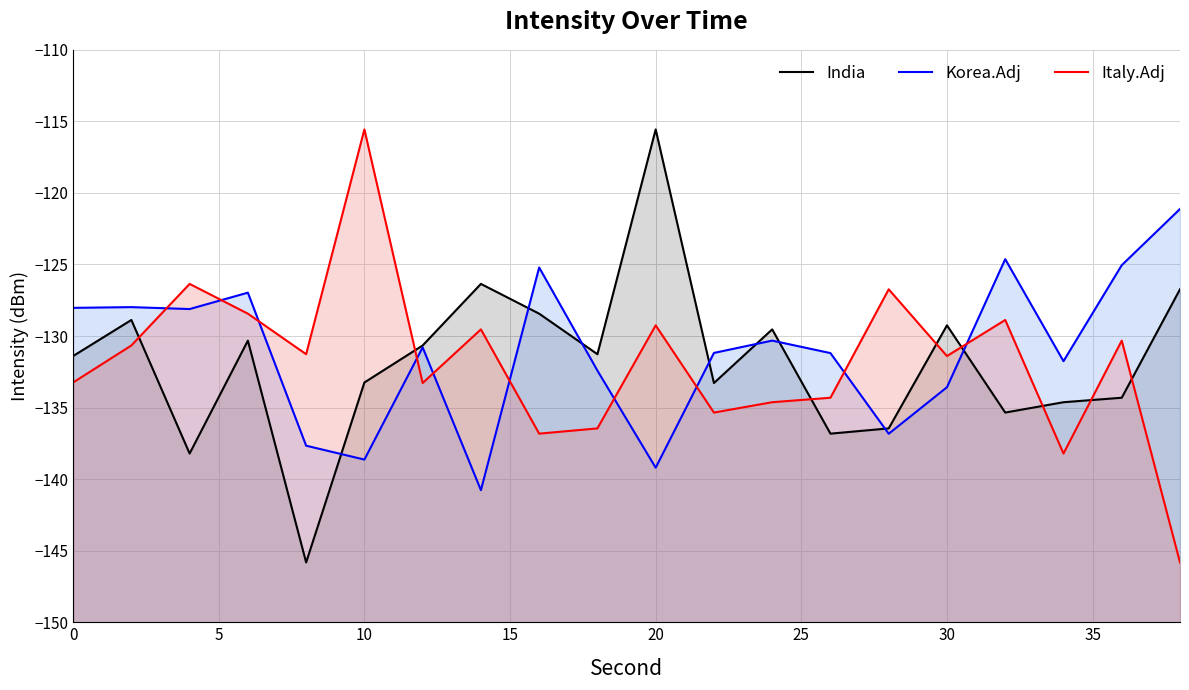

At which category does the chart reach its peak across all series?

20